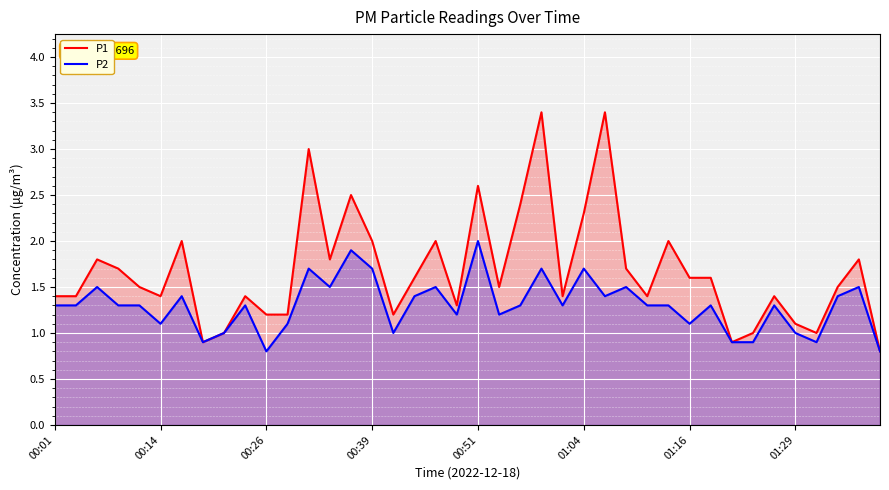

Rank the series by their maximum value, from highest to lowest.

P1, P2